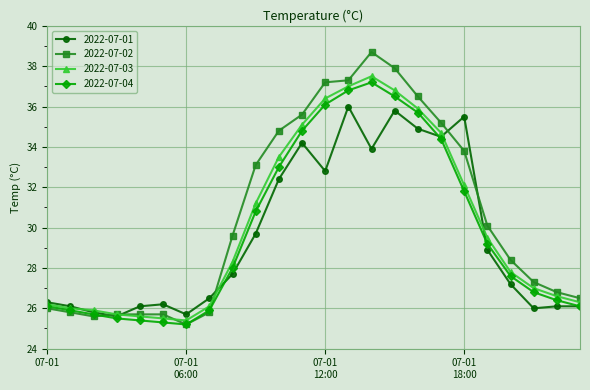

What is the greatest value displayed?

38.7